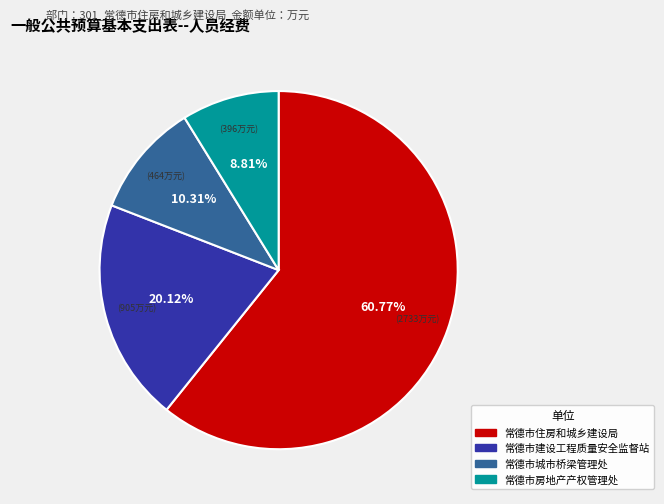

Does any single category account for the majority?

Yes